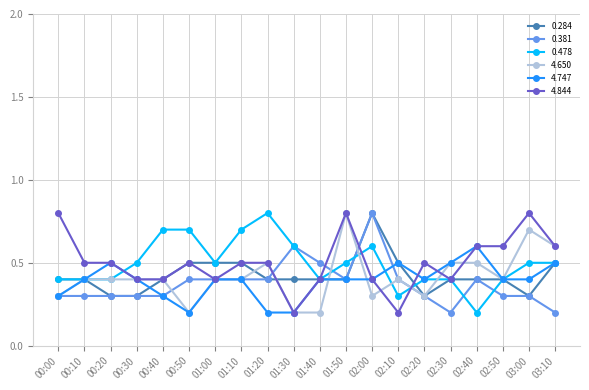

What is the difference between the highest and lowest values at 02:00?

0.5